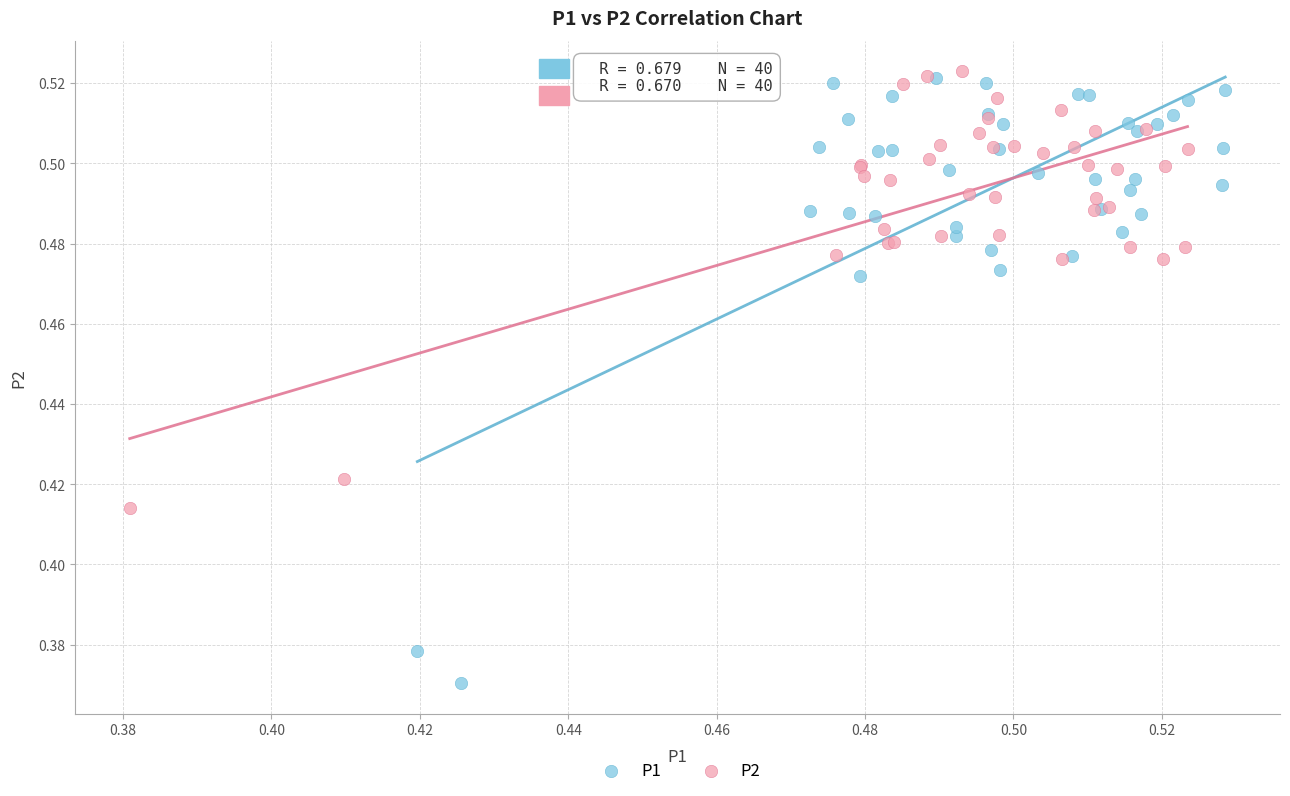

Which series has the widest spread of Y values?

P1